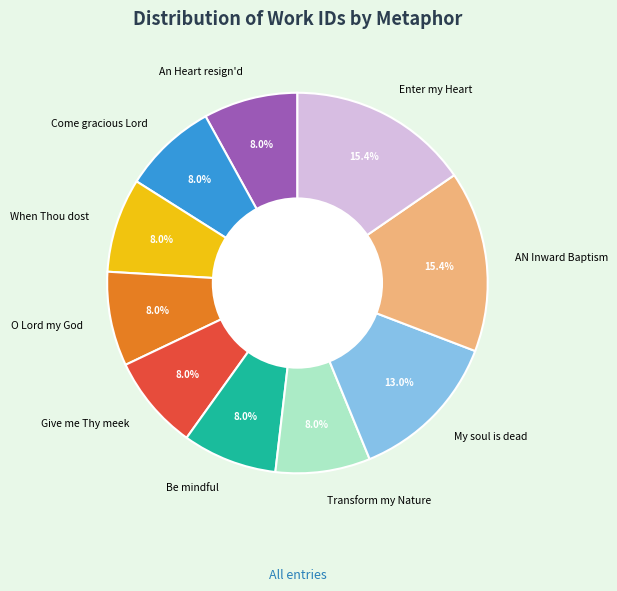

To the nearest percent, what is the difference between the largest and smallest slice percentages?

7%